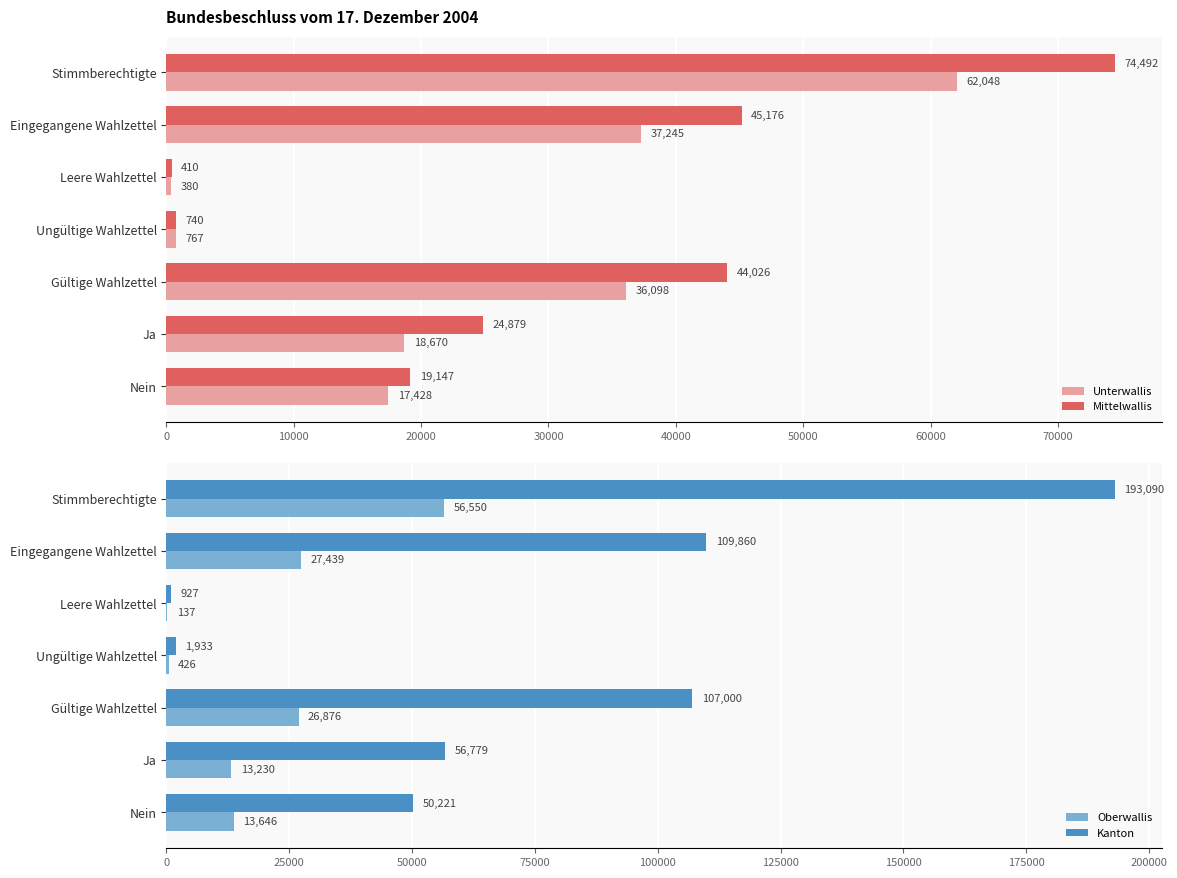

What is the value of the Oberwallis bar at the 4th from the left?

426